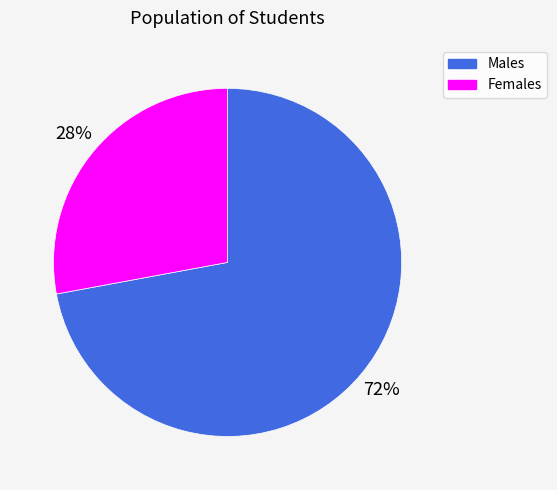

Which slice is the largest?

Males